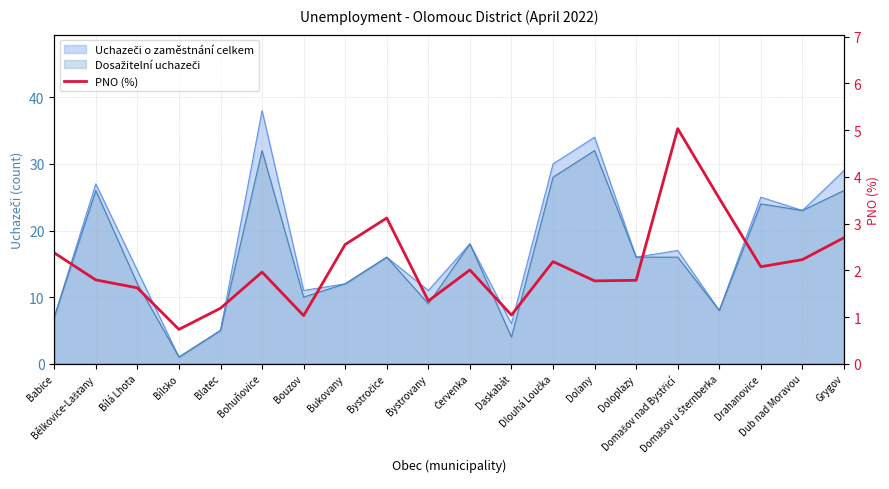

What is the difference between the maximum and minimum values?

4.3